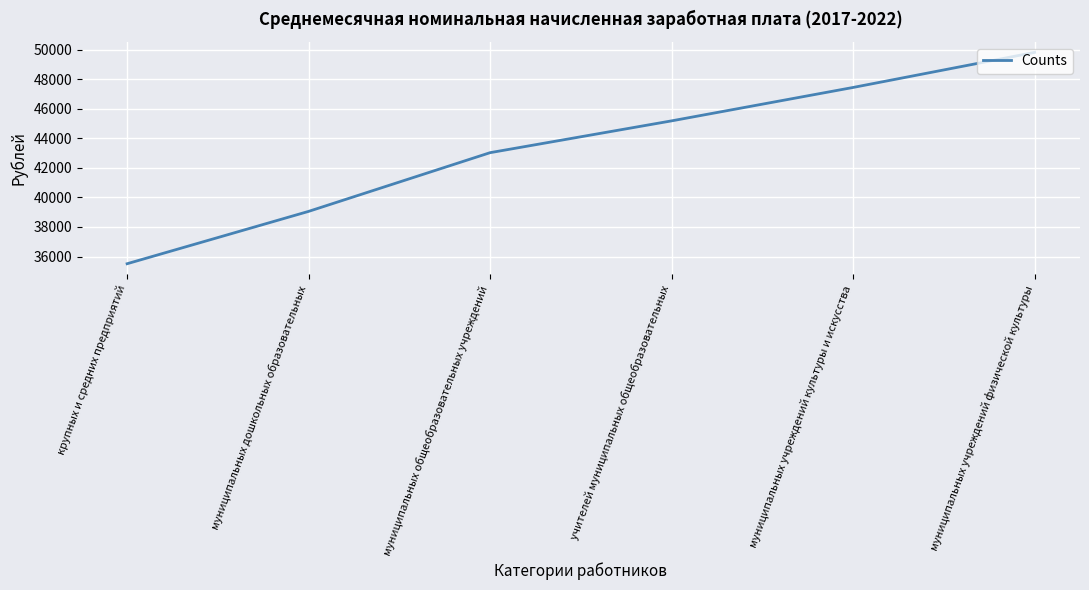

True or false: the data has more than 2 interior local peaks.

False